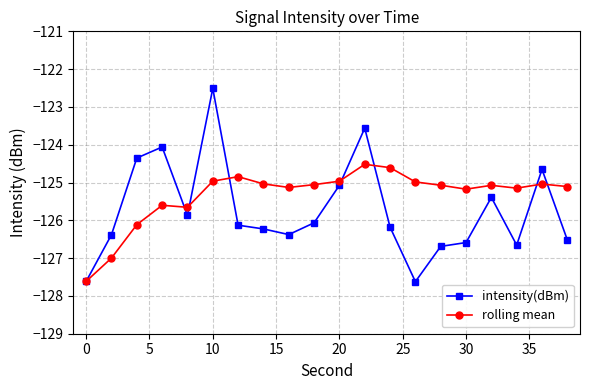

What is the highest value of the intensity(dBm) series?

-122.5